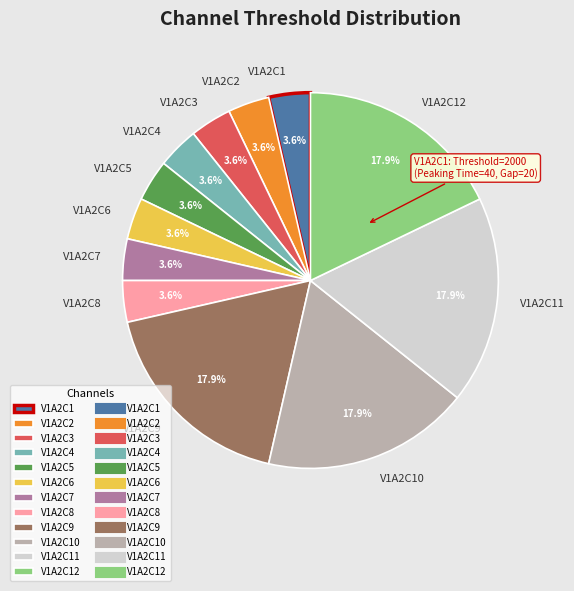

True or false: V1A2C6 accounts for 4% of the total.

True